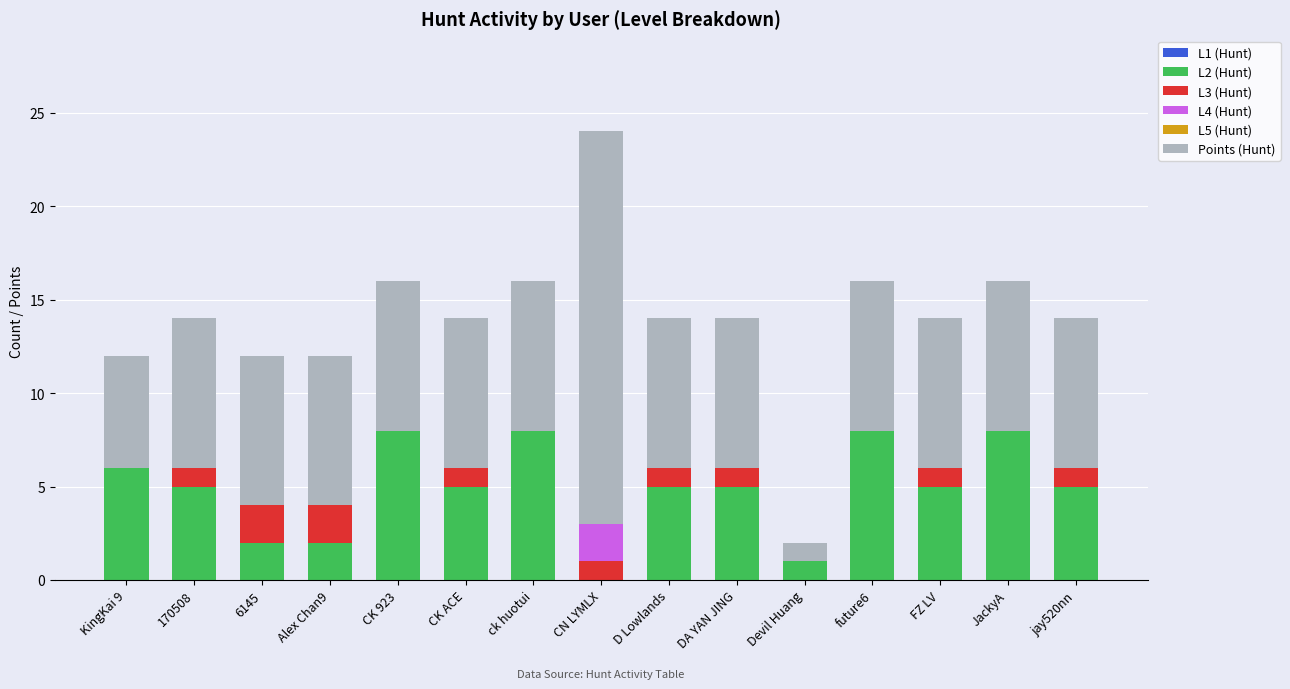

What is the total value across all series at FZ LV?

14